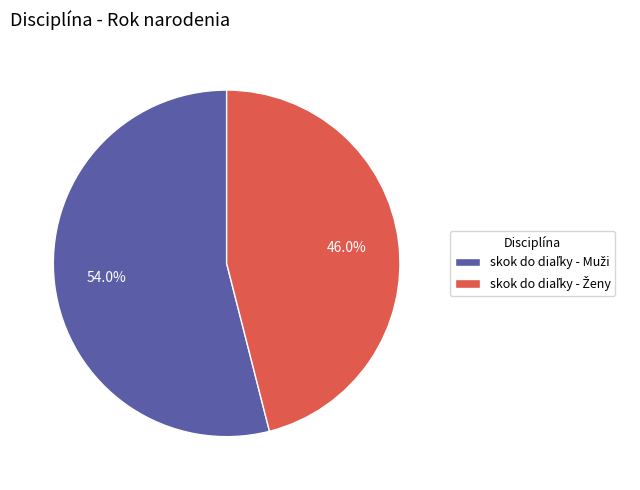

To the nearest percent, what is the difference between the largest and smallest slice percentages?

8%